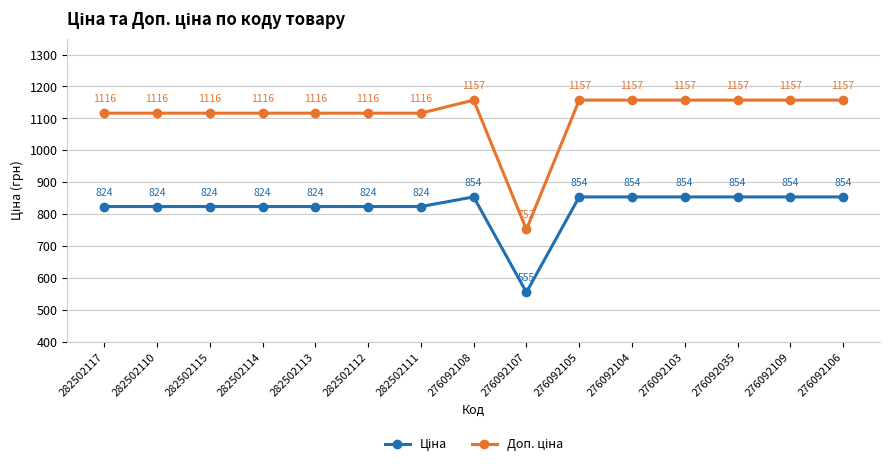

At how many categories does at least one series exceed 1043?

14